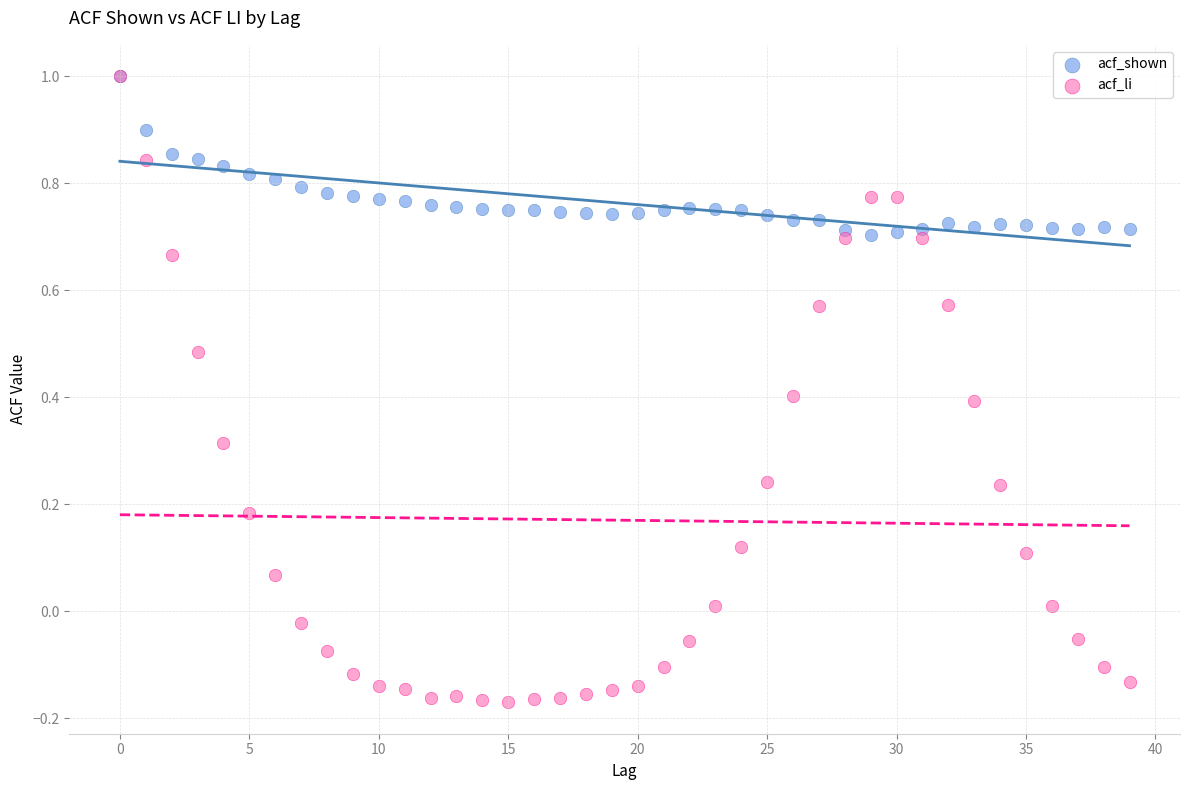

Which series contains the lowest Y value?

acf_li